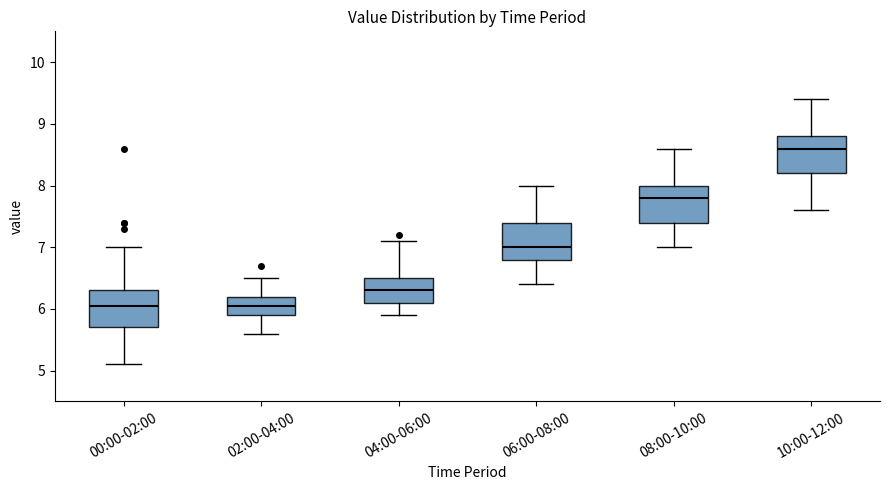

Where is the lower edge of the box for 06:00-08:00 on the y-axis? The values are not printed on the chart, so give them approximately, as read against the axis.

6.8